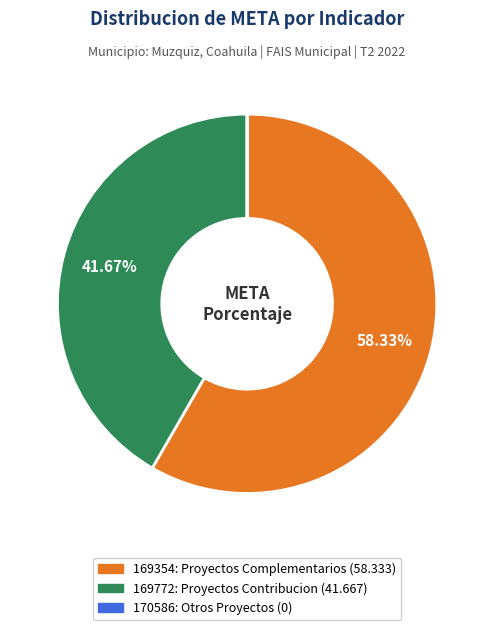

What is the largest slice in the pie chart?

169354